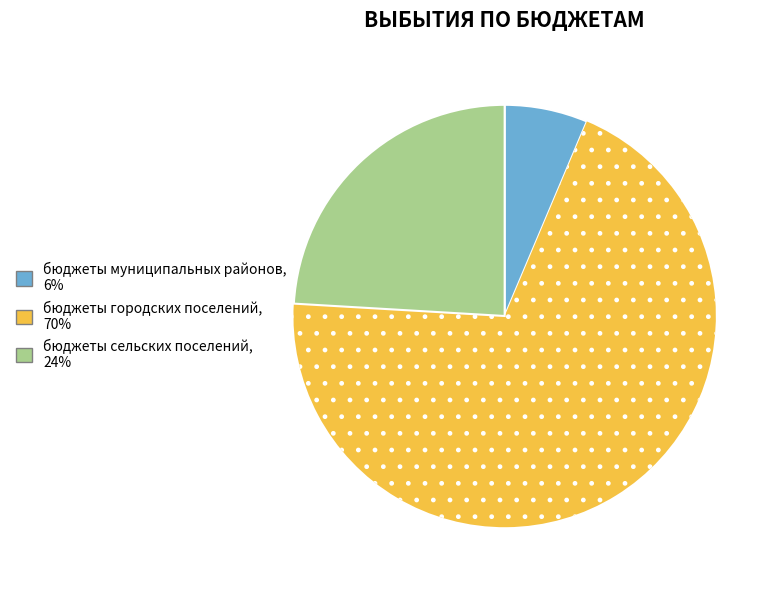

The бюджеты сельских поселений slice represents 34% of the pie. True or false?

False